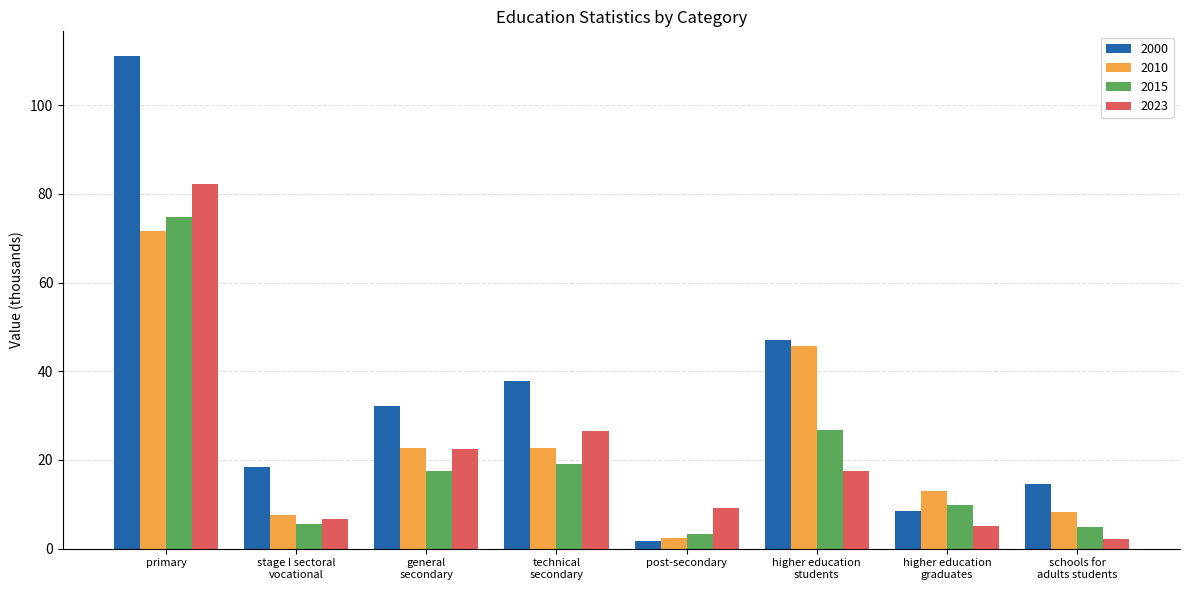

What is the sum of the 2010 values at general
secondary and higher education
students?

68.4